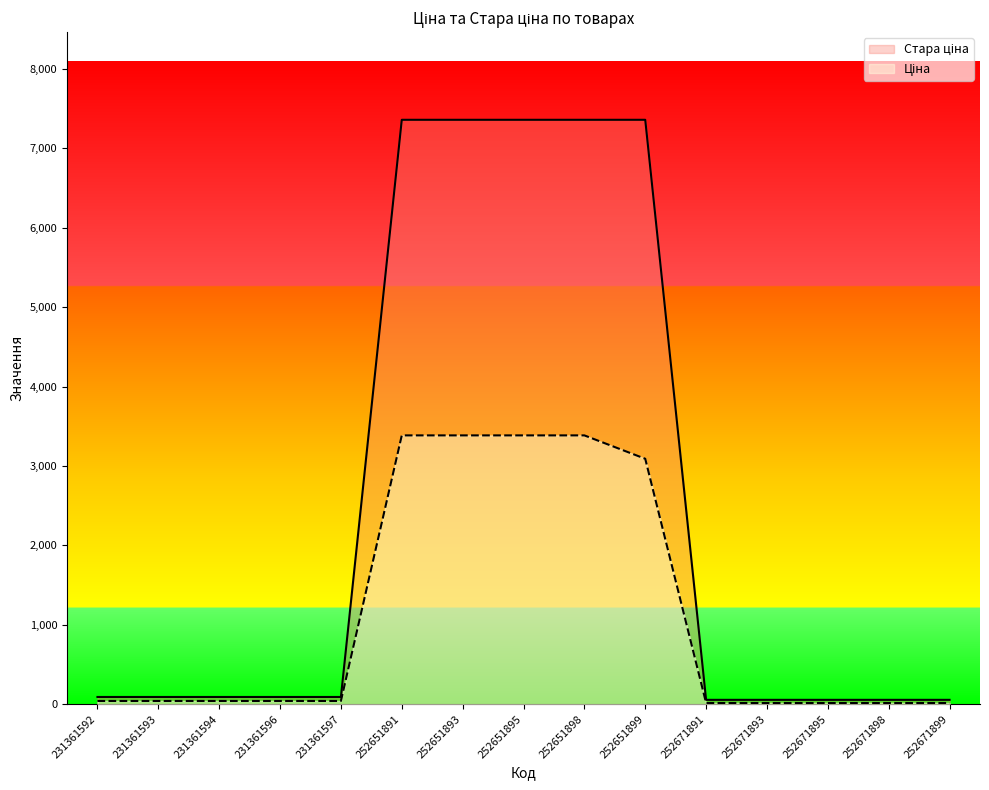

At which category is the sum across all series the highest?

252651891